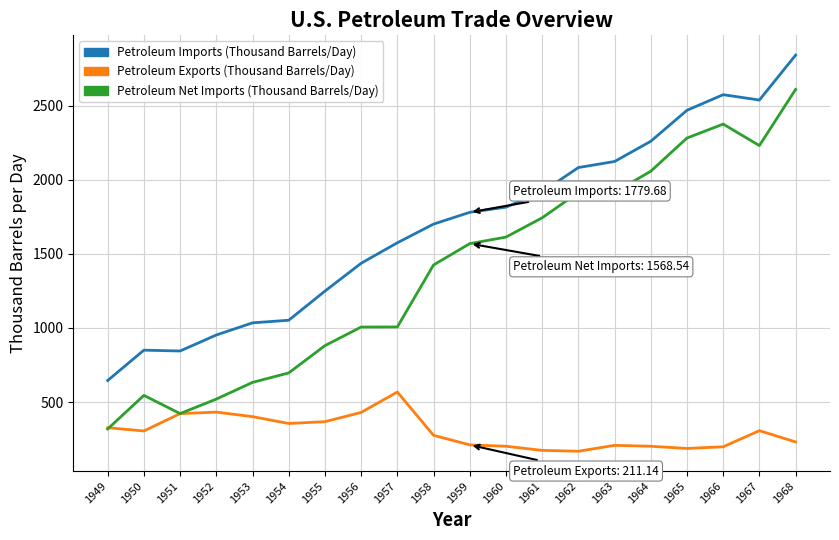

What is the difference between the highest and lowest values at 1954?

696.5